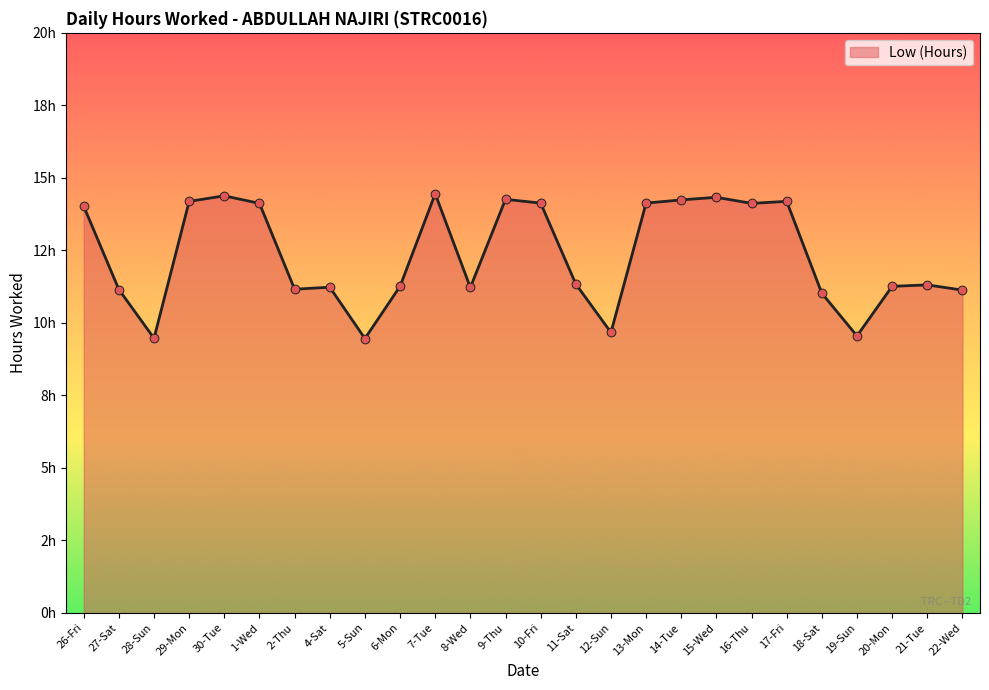

What is the ratio of the value at 10-Fri to the value at 22-Wed?

1.3